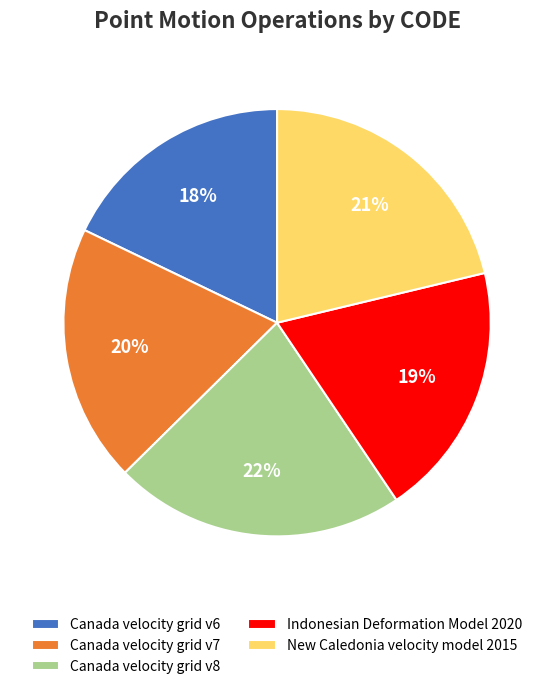

Approximately how many times larger is the value at Indonesian Deformation Model 2020 compared to Canada velocity grid v6?

1.1